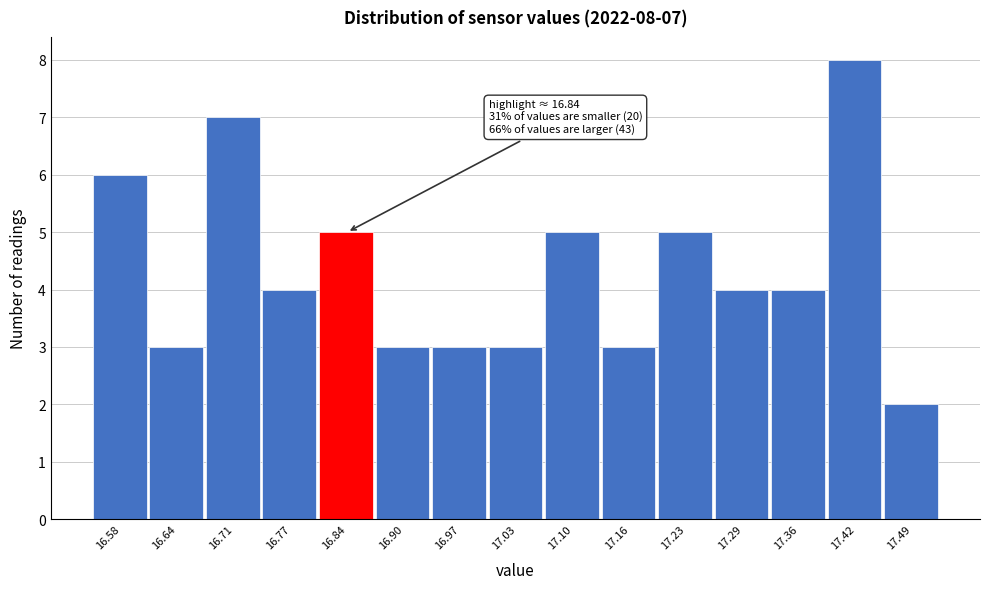

Reading left to right, list all the values displayed in this chart.

6	3	7	4	5	3	3	3	5	3	5	4	4	8	2